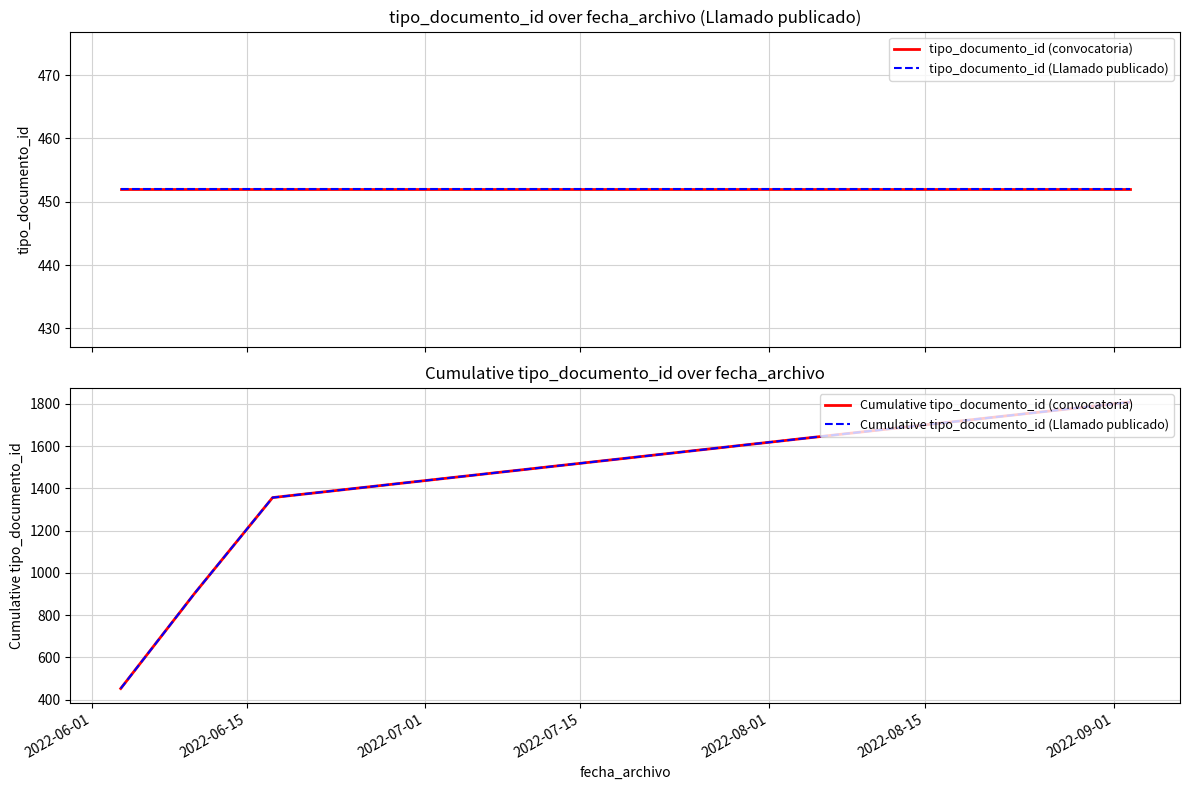

The tipo_documento_id (convocatoria) series shows 452 at 2022-07-15. True or false?

True